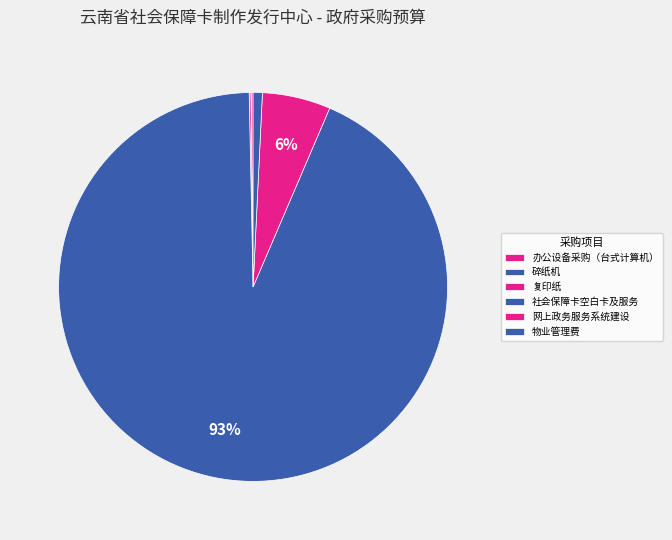

What percentage is NOT represented by 网上政务服务系统建设?

94.3%